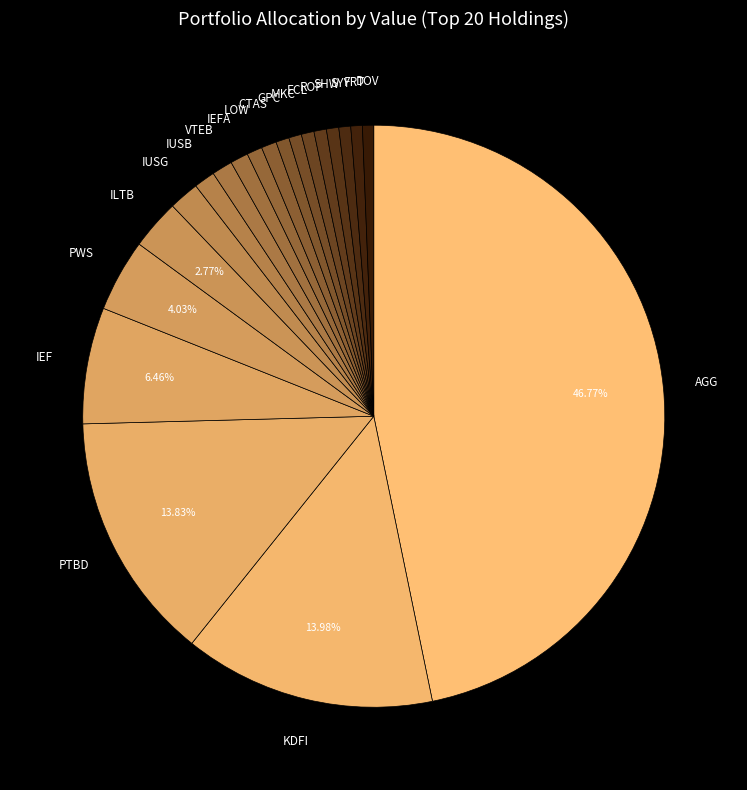

How many slices are in this pie chart?

20